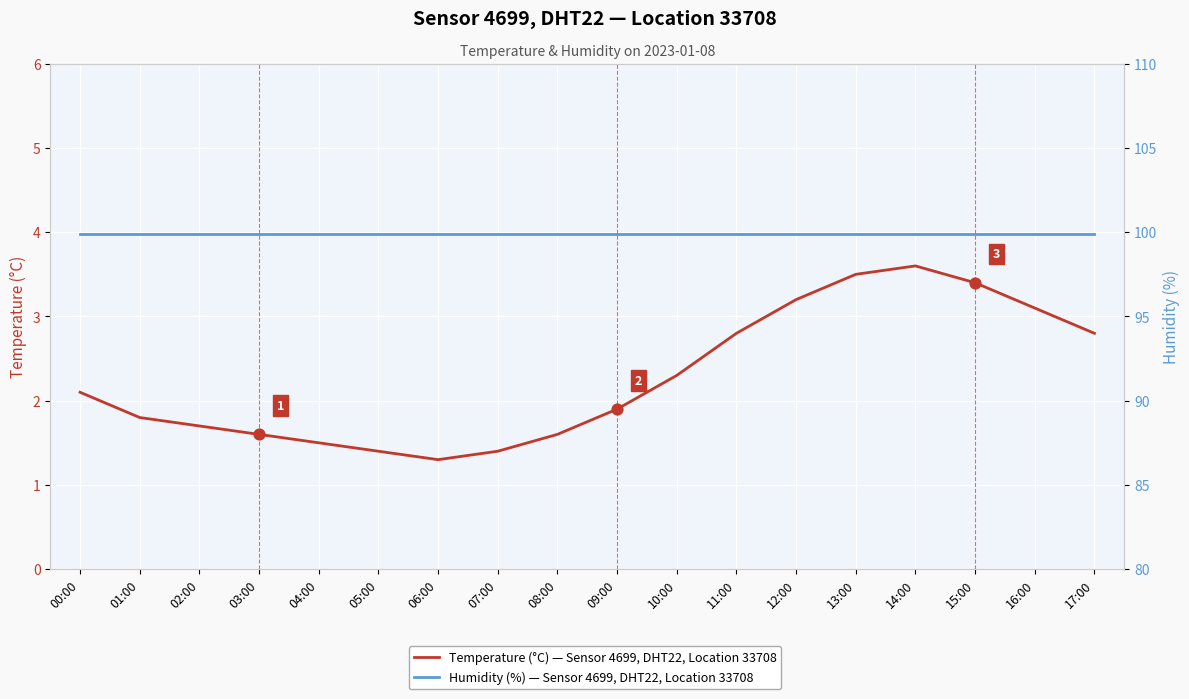

Which series contains the lowest Y value?

Temperature (°C)